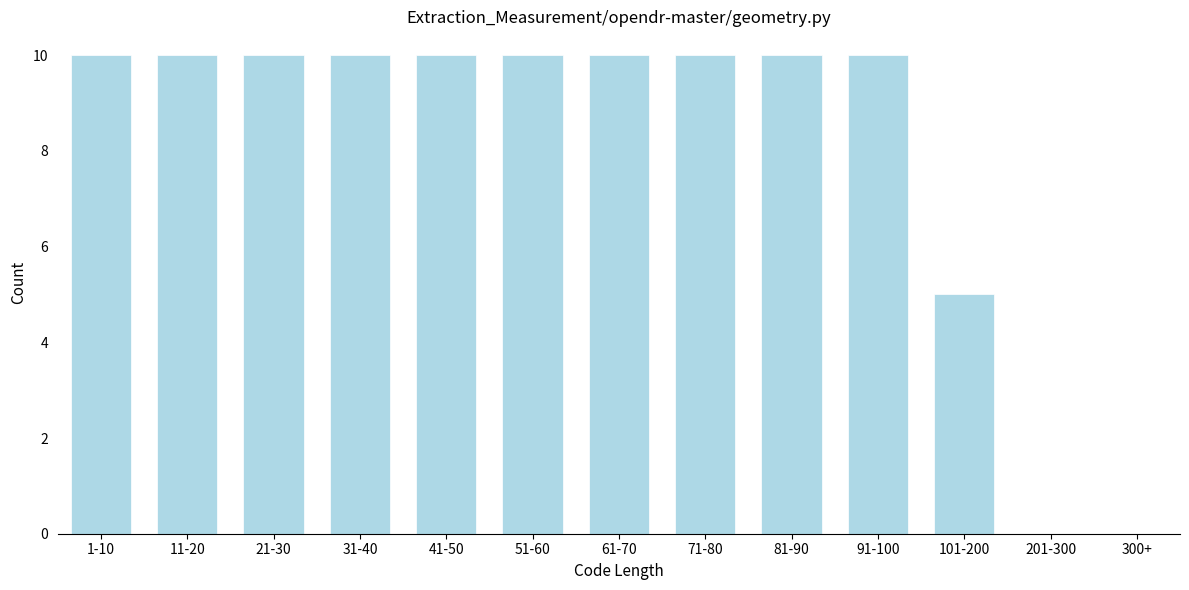

Reading left to right, list all the values displayed in this chart.

1-10=10	11-20=10	21-30=10	31-40=10	41-50=10	51-60=10	61-70=10	71-80=10	81-90=10	91-100=10	101-200=5	201-300=0	300+=0